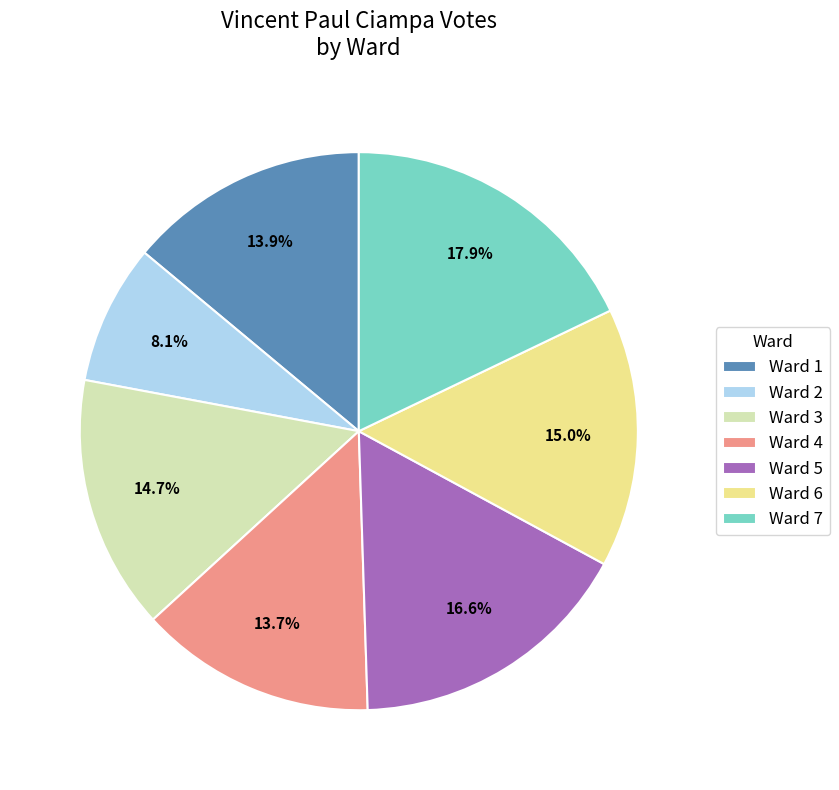

To the nearest percent, what is the difference between the largest and smallest slice percentages?

10%